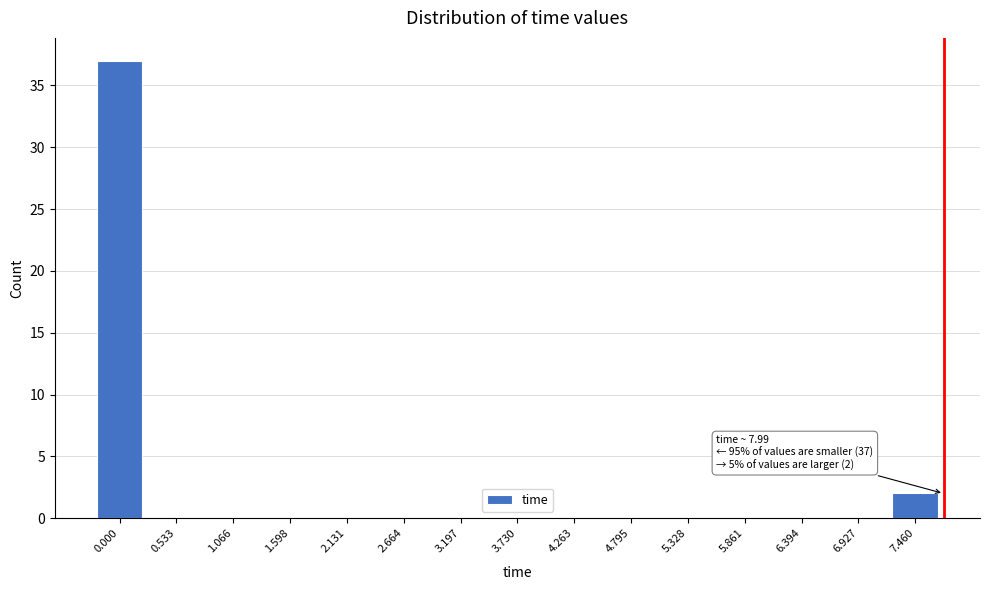

Reading right to left, what are all the values shown in this chart?

7.460=2	6.927=0	6.394=0	5.861=0	5.328=0	4.795=0	4.263=0	3.730=0	3.197=0	2.664=0	2.131=0	1.598=0	1.066=0	0.533=0	0.000=37